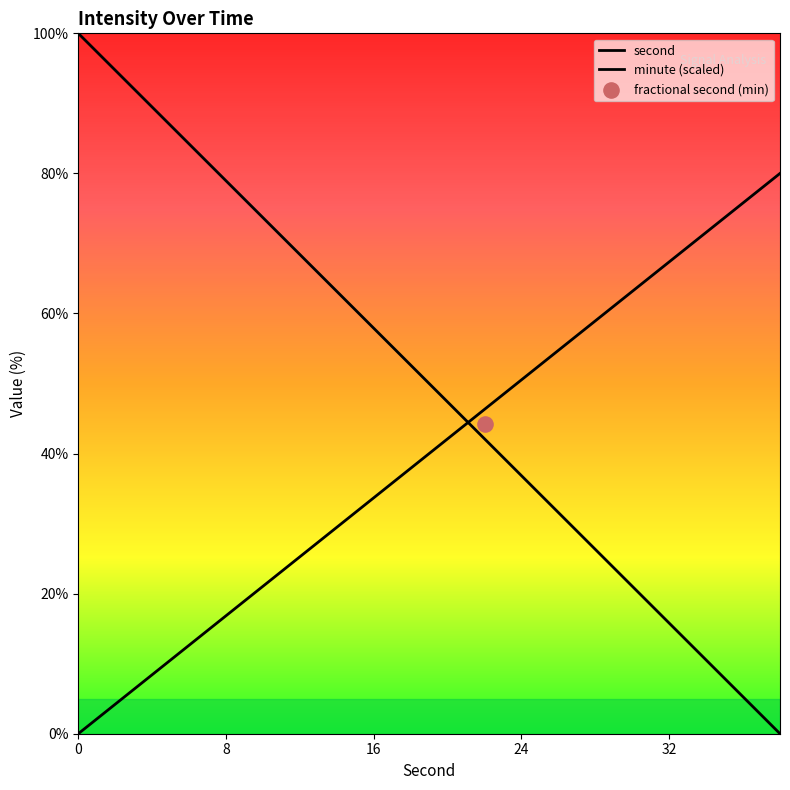

Is the value of minute (scaled) at 5 greater than the value of second at 9?

No